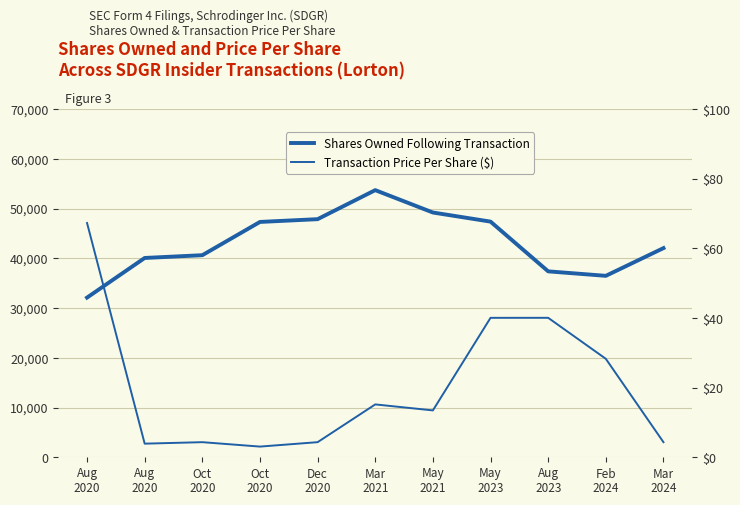

Reading left to right, extract all data points from this chart.

Shares Owned Following Transaction: 32110.0	40080.0	40637.0	47325.0	47882.0	53718.0	49218.0	47388.0	37388.0	36487.0	42061.0
Transaction Price Per Share ($): 67.3	3.9	4.3	3.1	4.3	15.2	13.5	40.1	40.1	28.3	4.3